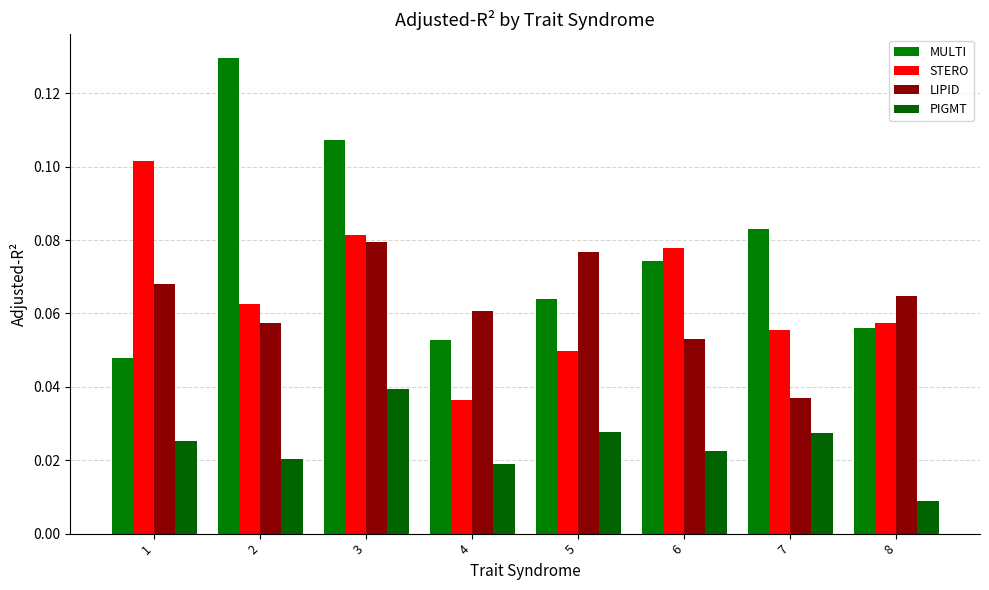

Which category has the lowest value across all series?

8